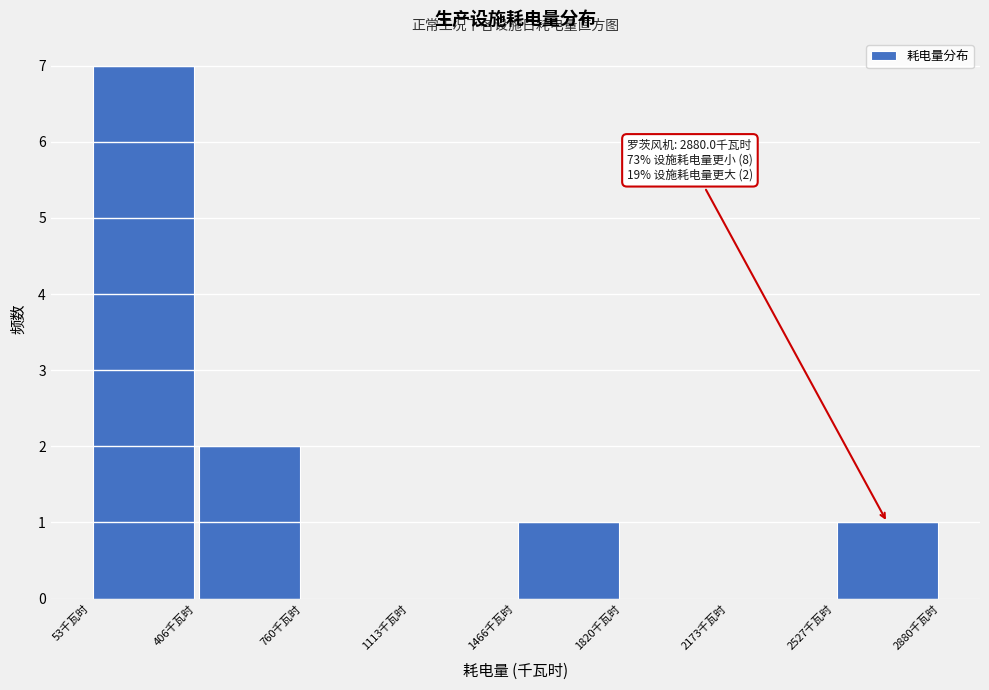

Over which range of the x-axis is the bar tallest?

50 to 400